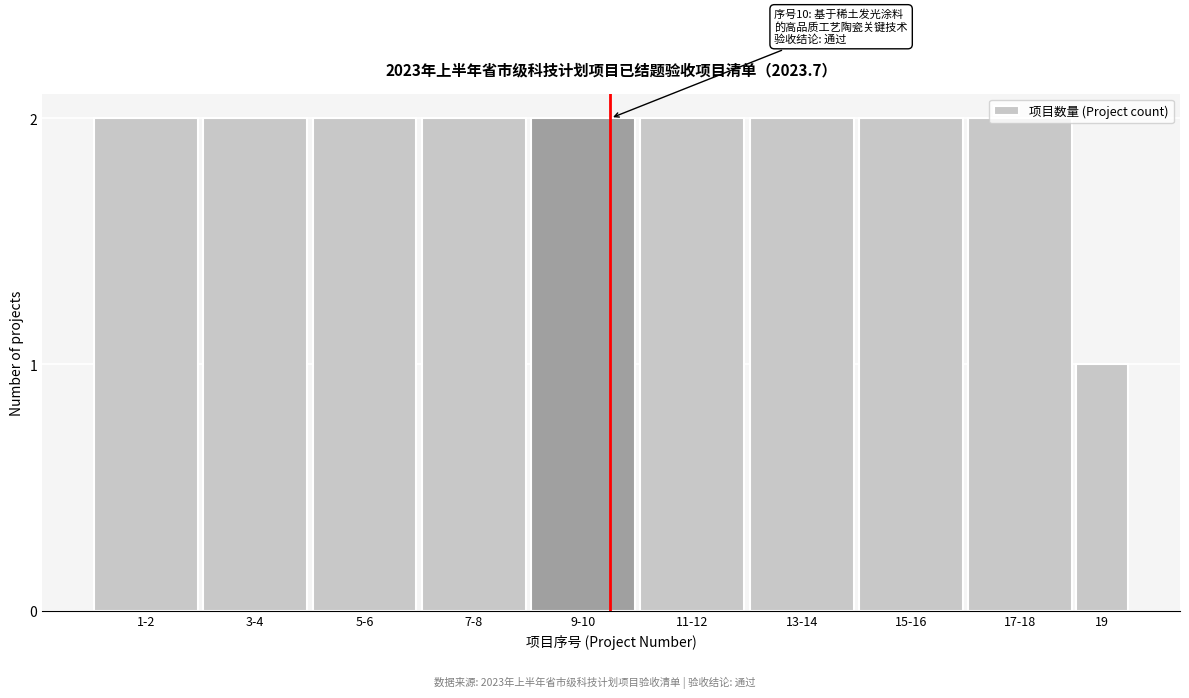

What is the sum of all values?

19